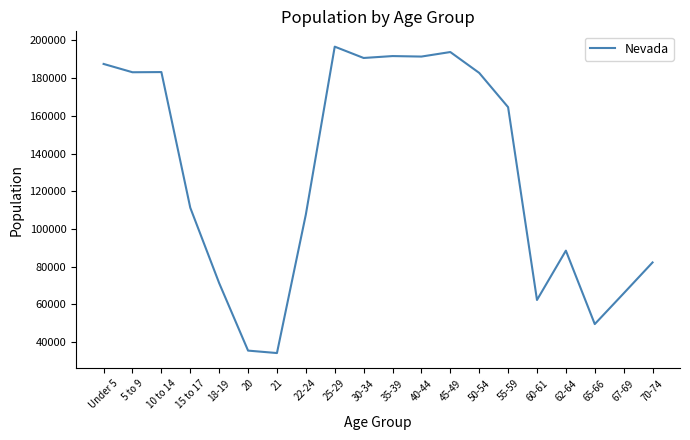

What is the sum of all values?

2573973